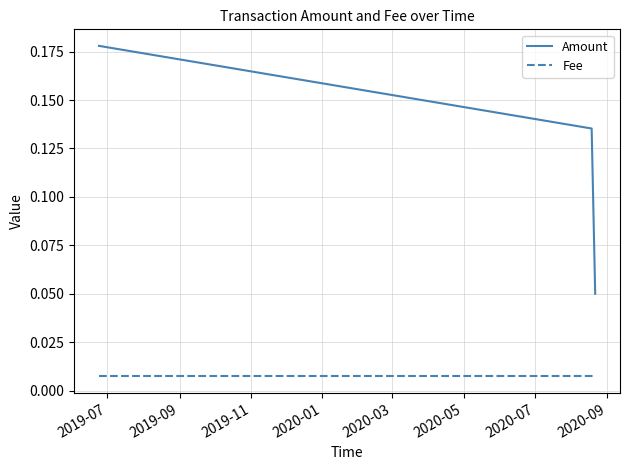

What are all the series names shown in the legend?

Amount, Fee